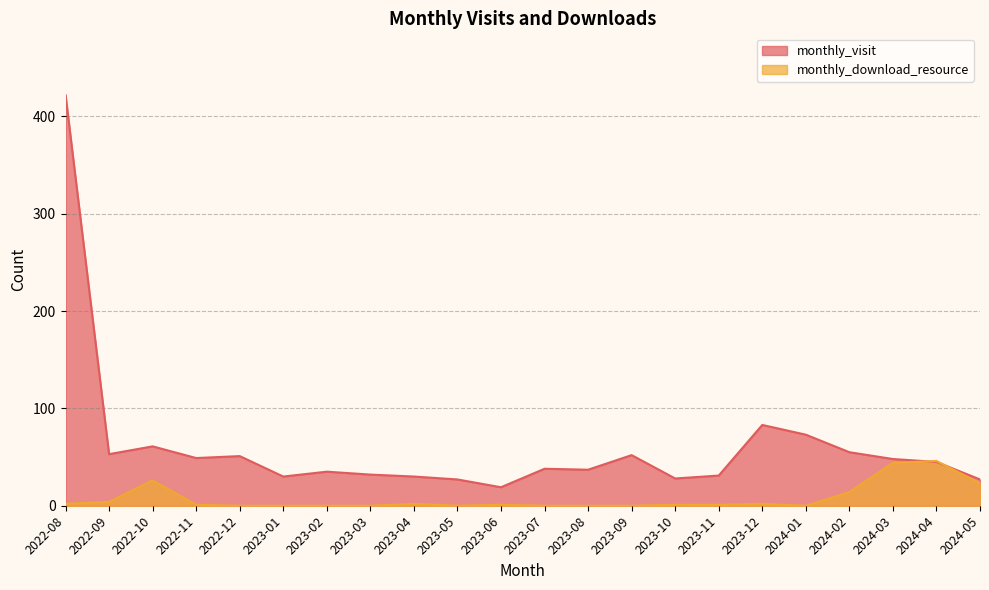

Does the chart display data point markers on the line(s)?

No